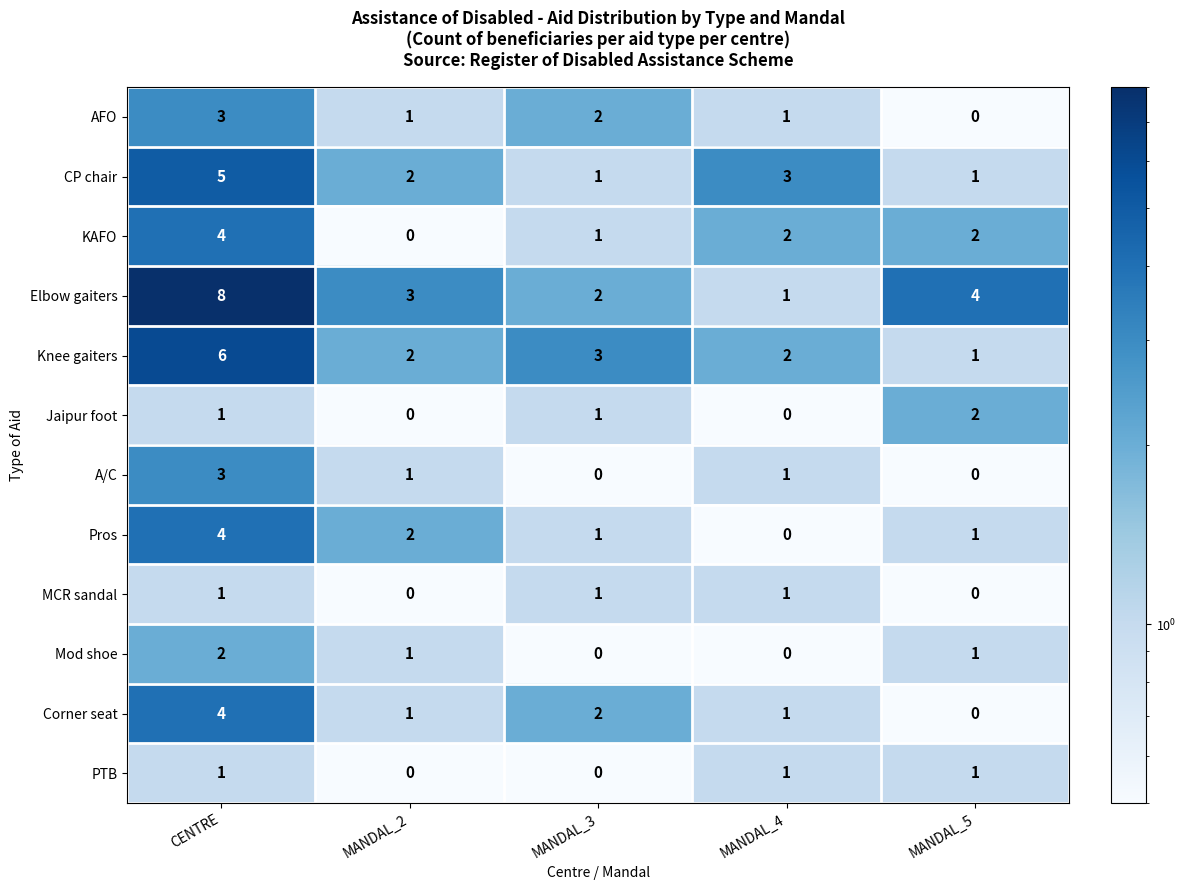

What is the total value across all series at MANDAL_4?

13